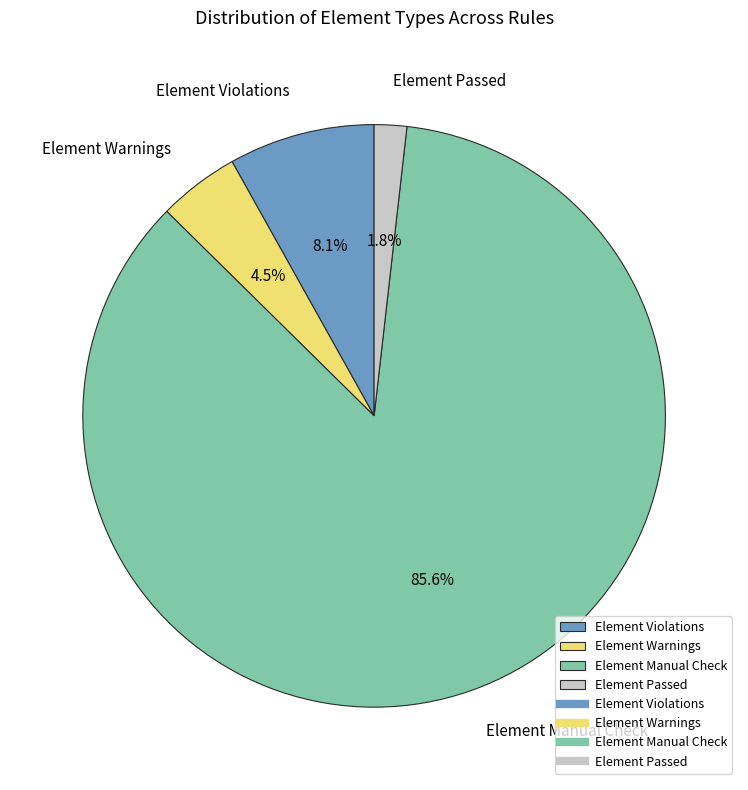

Which slice is the largest?

Element Manual Check